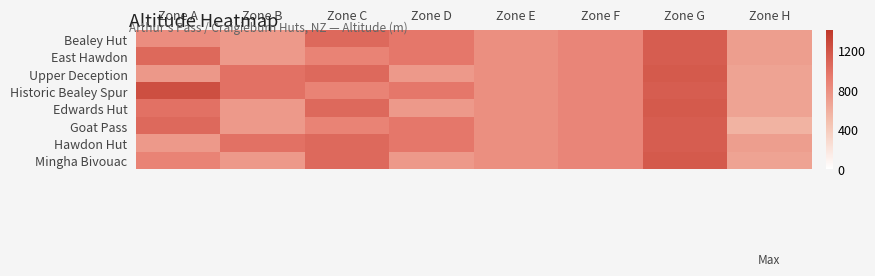

Reading left to right, transcribe all the data shown in this chart.

Bealey Hut: Zone A=810	Zone B=730	Zone C=1050	Zone D=960	Zone E=800	Zone F=860	Zone G=1140	Zone H=700
East Hawdon: Zone A=1060	Zone B=730	Zone C=880	Zone D=960	Zone E=800	Zone F=860	Zone G=1140	Zone H=700
Upper Deception: Zone A=740	Zone B=1000	Zone C=1050	Zone D=730	Zone E=800	Zone F=860	Zone G=1160	Zone H=670
Historic Bealey Spur: Zone A=1240	Zone B=1000	Zone C=880	Zone D=960	Zone E=800	Zone F=860	Zone G=1140	Zone H=670
Edwards Hut: Zone A=1000	Zone B=730	Zone C=1050	Zone D=730	Zone E=800	Zone F=860	Zone G=1160	Zone H=670
Goat Pass: Zone A=1050	Zone B=730	Zone C=880	Zone D=960	Zone E=800	Zone F=860	Zone G=1140	Zone H=560
Hawdon Hut: Zone A=730	Zone B=1000	Zone C=1050	Zone D=960	Zone E=800	Zone F=860	Zone G=1140	Zone H=700
Mingha Bivouac: Zone A=880	Zone B=730	Zone C=1050	Zone D=730	Zone E=800	Zone F=860	Zone G=1160	Zone H=670